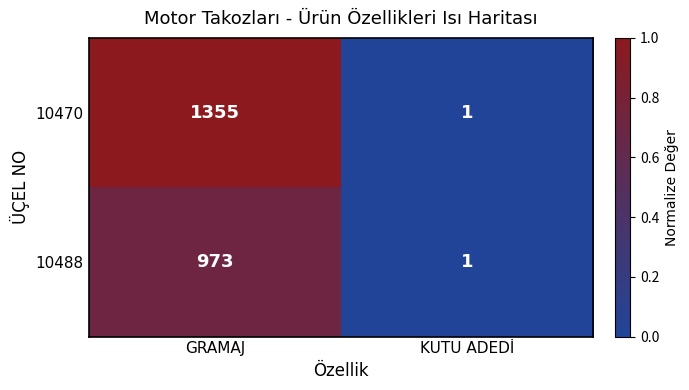

True or false: 10470 has a value of 617 at GRAMAJ.

False